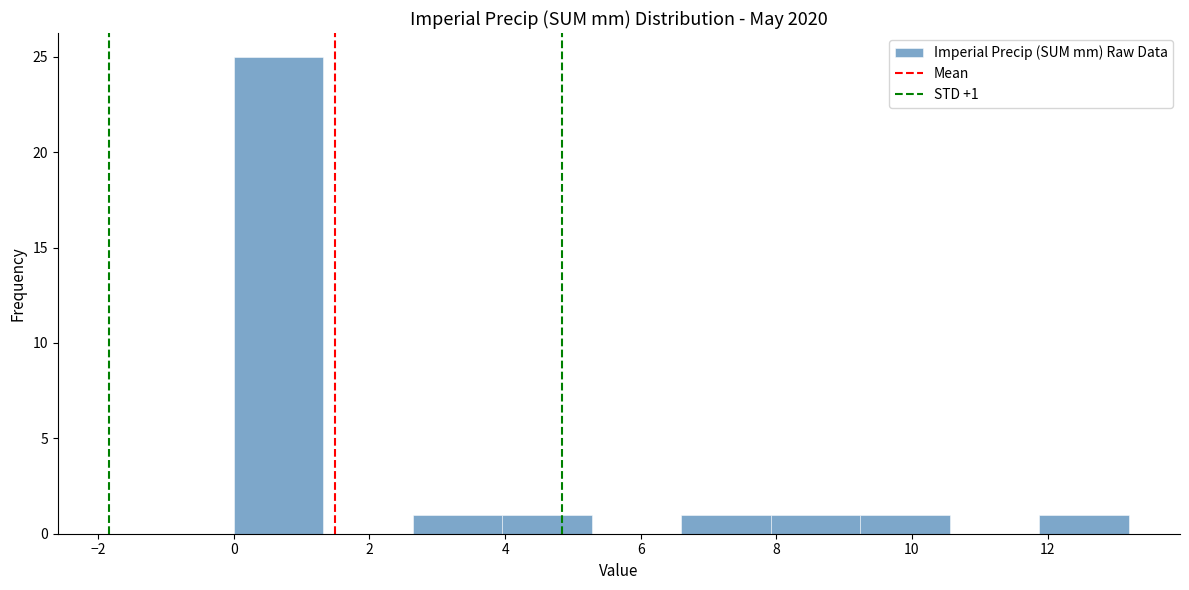

Which range on the x-axis has the tallest bar?

0.00 to 1.32